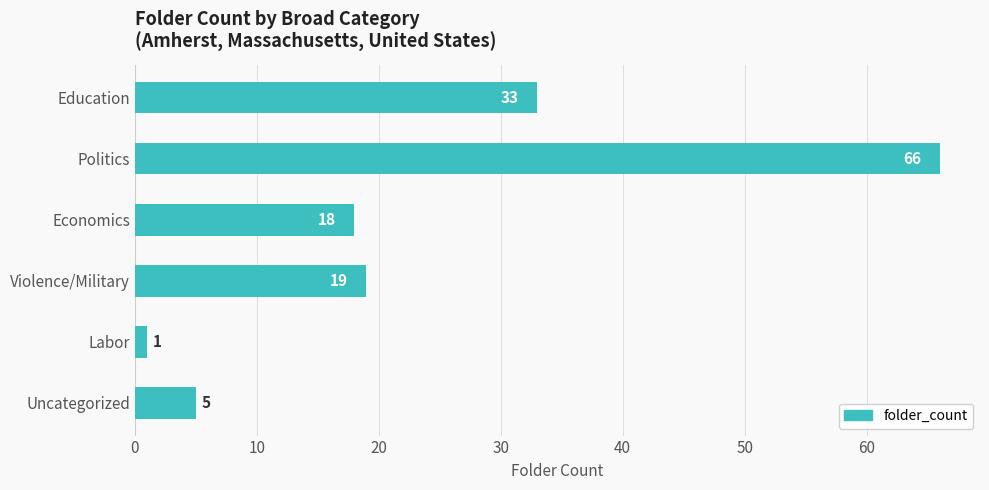

Reading top to bottom, transcribe all the data shown in this chart.

33	66	18	19	1	5